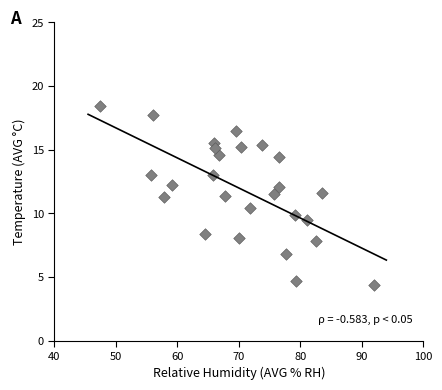

What is the range of Y values (max minus min)?

14.0